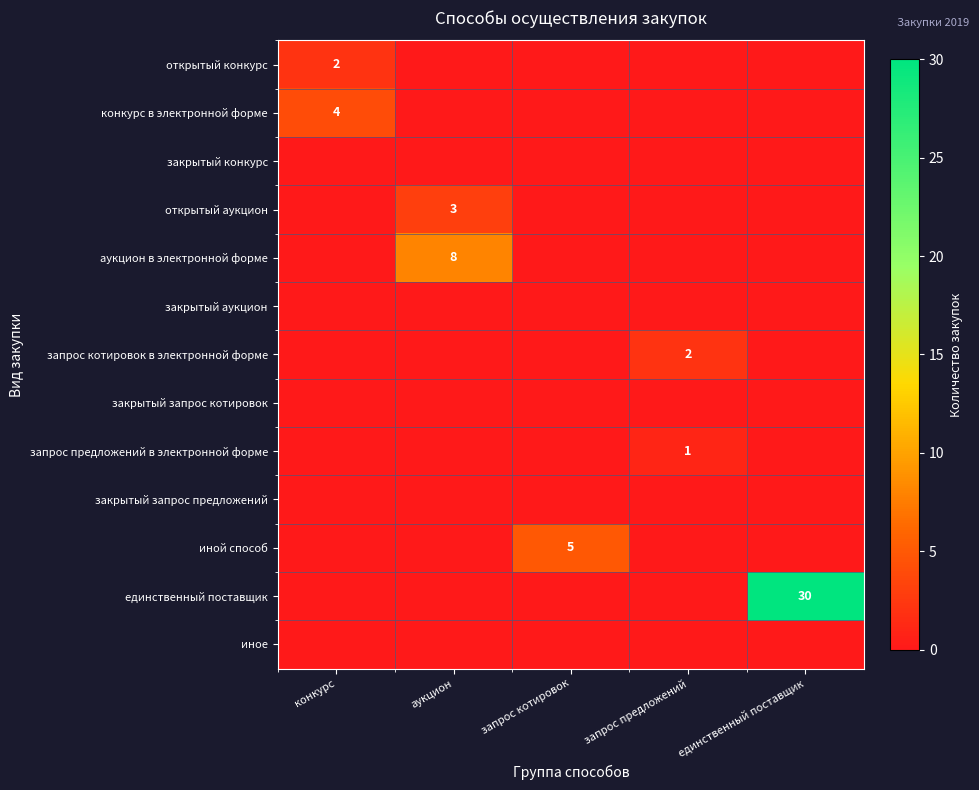

At запрос котировок, list the series in order from smallest to largest.

открытый конкурс, конкурс в электронной форме, закрытый конкурс, открытый аукцион, аукцион в электронной форме, закрытый аукцион, запрос котировок в электронной форме, закрытый запрос котировок, запрос предложений в электронной форме, закрытый запрос предложений, единственный поставщик, иное, иной способ